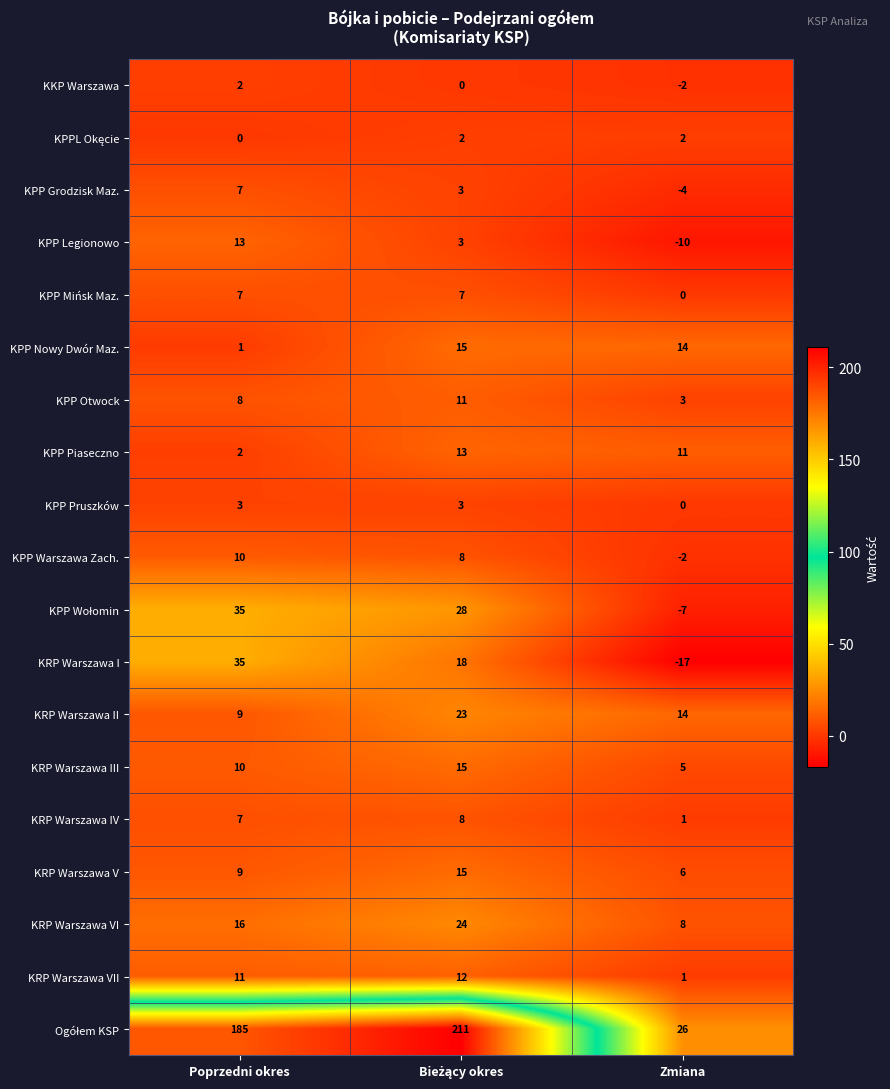

The KPP Otwock series shows 3 at Zmiana. True or false?

True